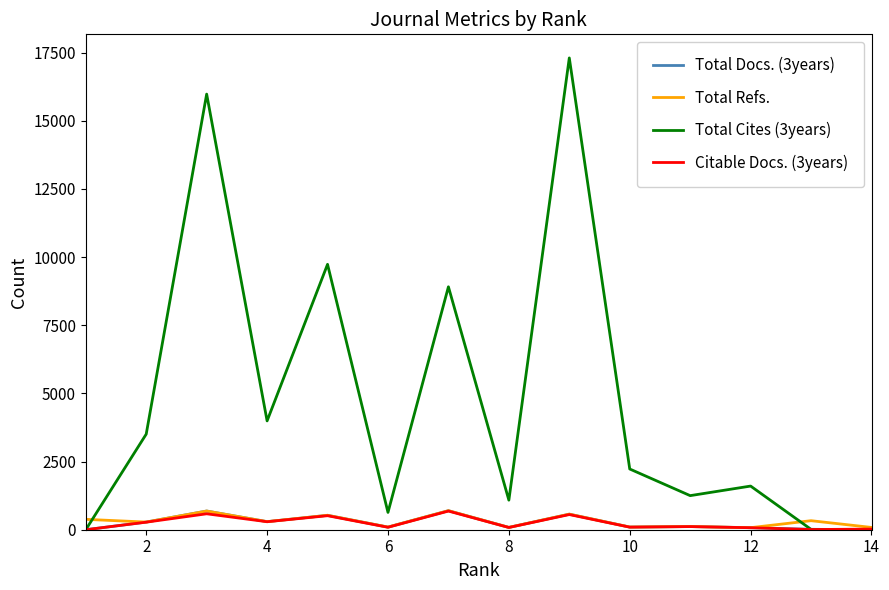

How many lines are shown in the chart?

4